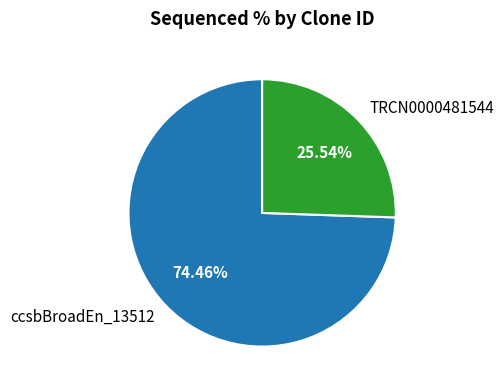

Which has a higher value, TRCN0000481544 or ccsbBroadEn_13512?

ccsbBroadEn_13512